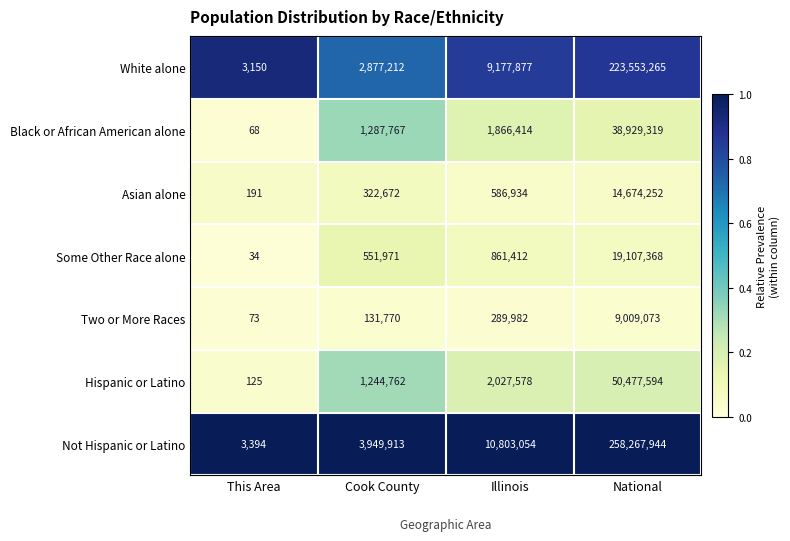

Which series has the largest total across all categories?

Not Hispanic or Latino